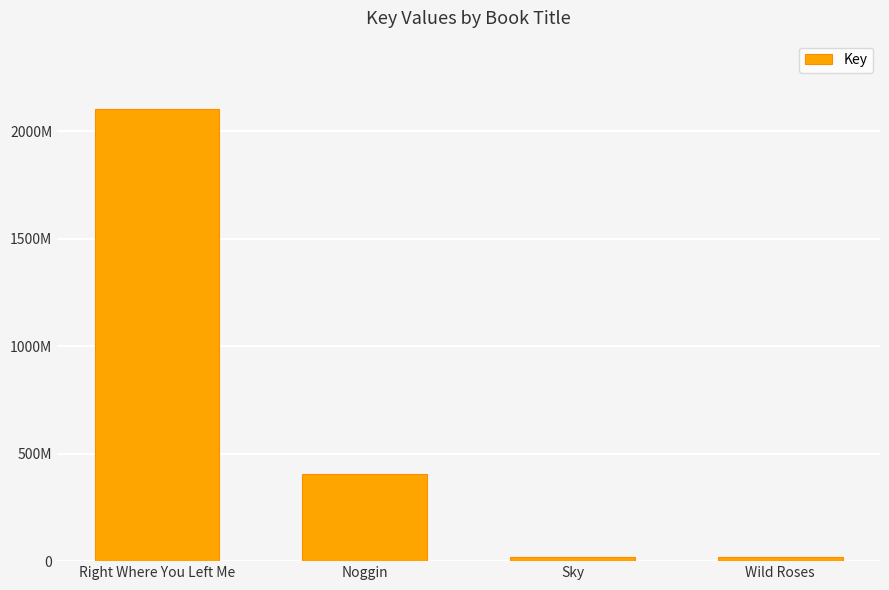

Reading right to left, extract all data points from this chart.

Wild Roses=20692349	Sky=19139663	Noggin=403385077	Right Where You Left Me=2106659827